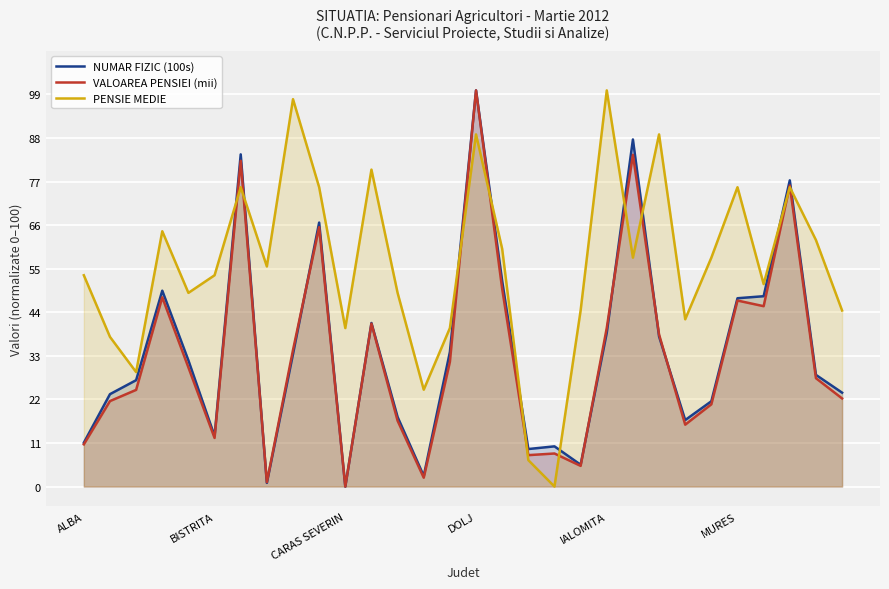

What is the difference between the second highest and second lowest values in the VALOAREA PENSIEI (mii) series?

82.6